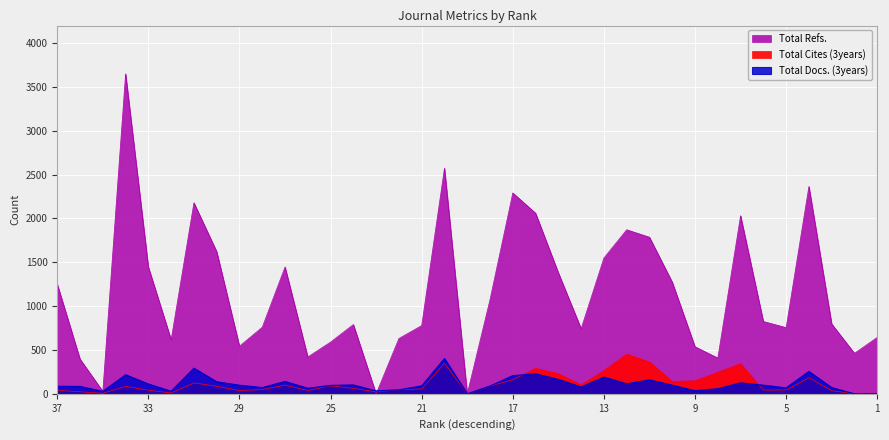

What is the approximate value of Total Docs. (3years) at 27, to the nearest 10?

140